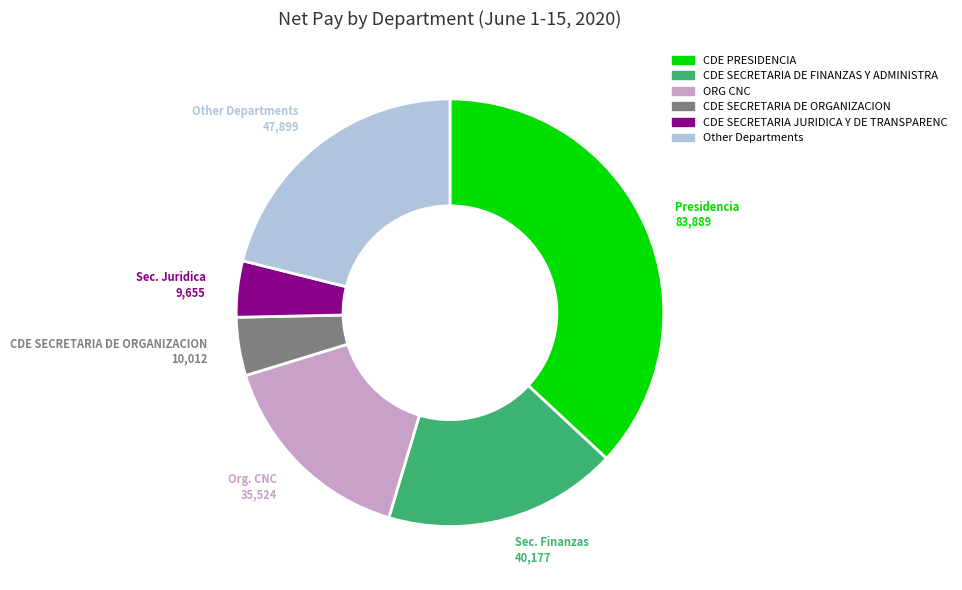

How many segments does this pie chart have?

6